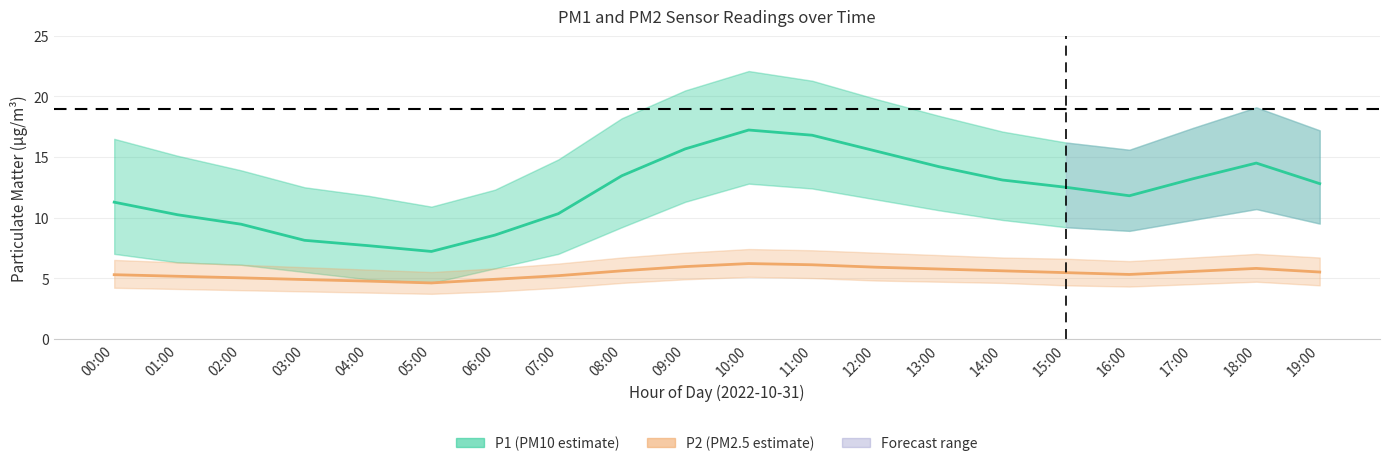

What is the average value of the P1_upper series?

16.5